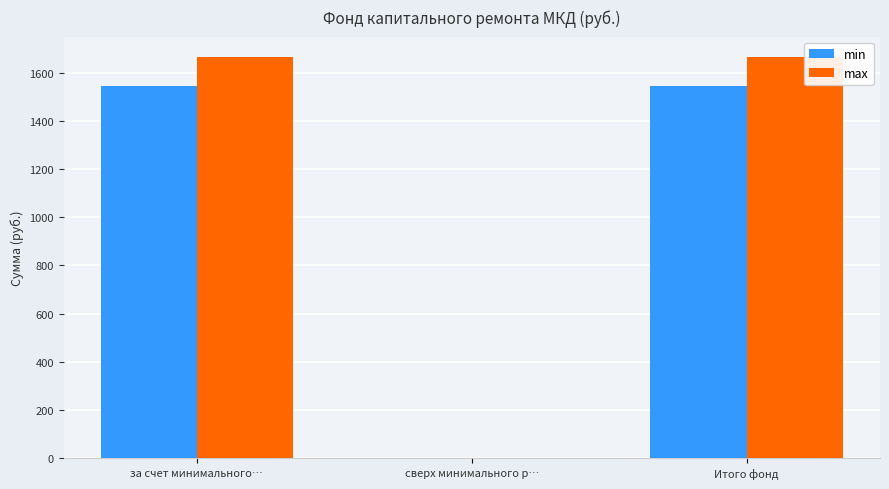

Is the value of min at Итого фонд greater than the value of max at за счет минимального…?

No